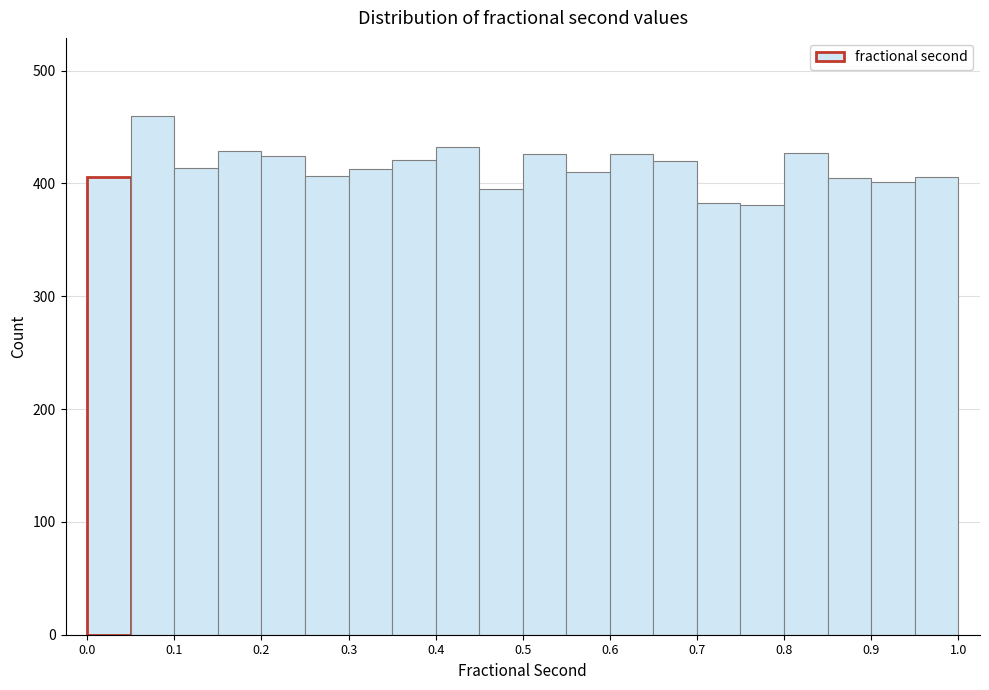

What is the height of the bar covering 0.10 to 0.15 on the x-axis? The values are not printed on the chart, so give them approximately, as read against the axis.

410